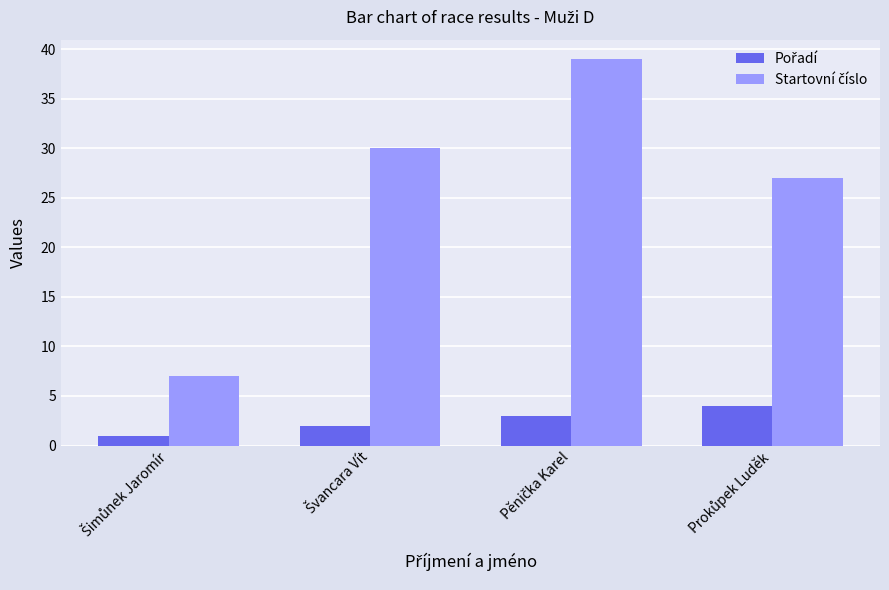

At how many categories does at least one series exceed 22?

3